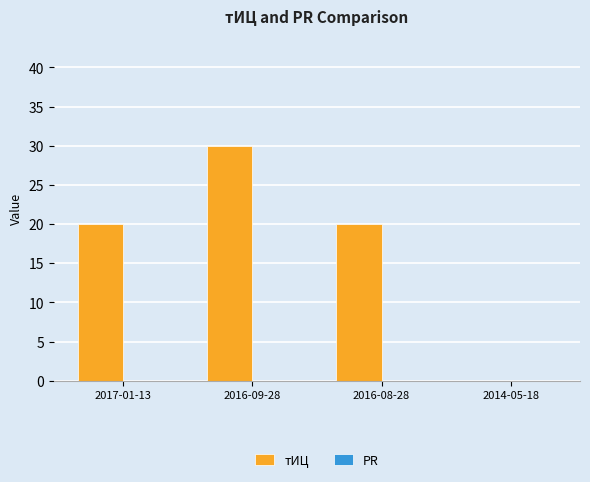

Are the bars horizontal?

No